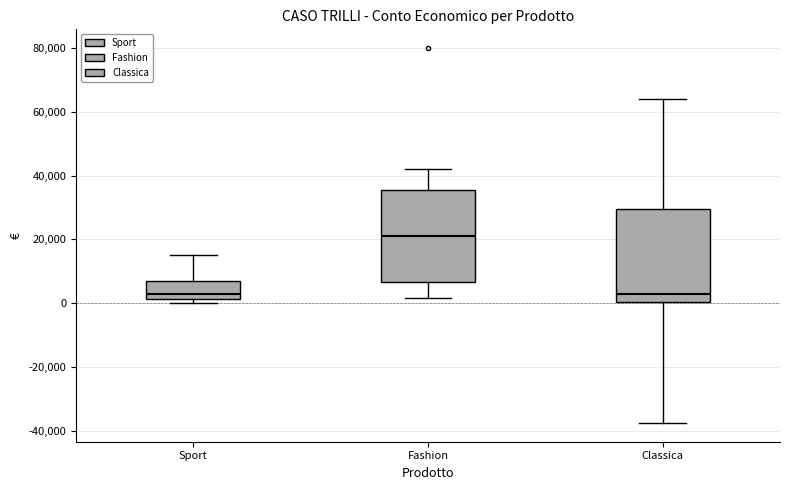

Reading left to right, transcribe this box plot: for each box, give where its median line is, the range the box spans, and where its two whiskers end, as read against the y-axis. The values are not printed on the chart, so give them approximately, as read against the axis.

Sport: median 2000 (just above the box's lower edge), box 2000 to 6000, whiskers 0 to 16000
Fashion: median 22000, box 6000 to 36000, whiskers 2000 to 42000
Classica: median 2000, box 0 to 30000, whiskers -38000 to 64000